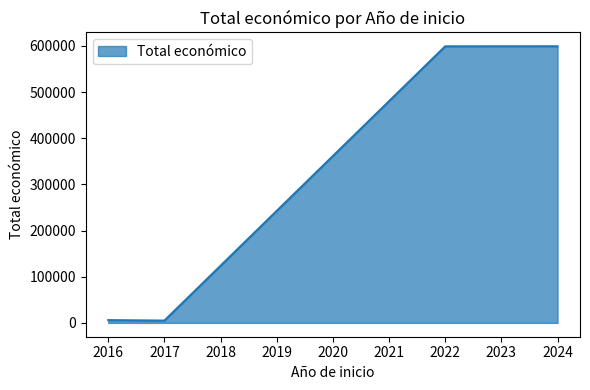

Reading left to right, list all the values displayed in this chart.

2024=599134	2022=599022	2017=5000	2016=6000